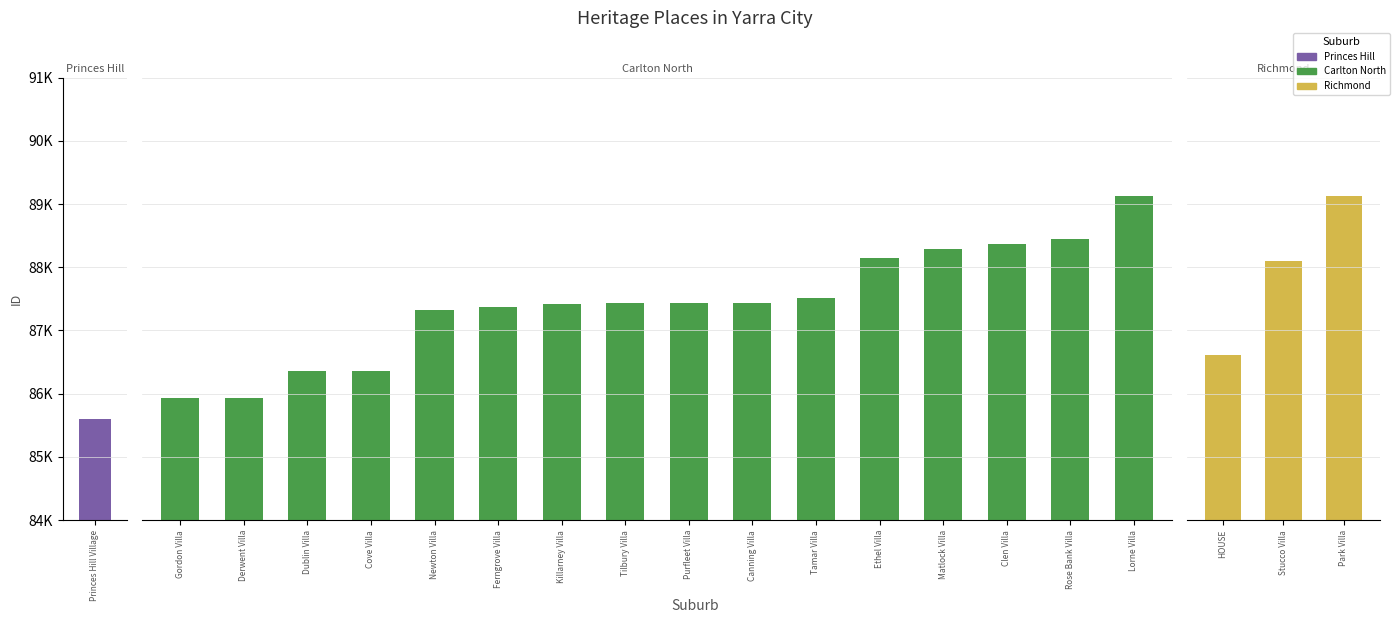

What value does the data have at Clen Villa?

88375